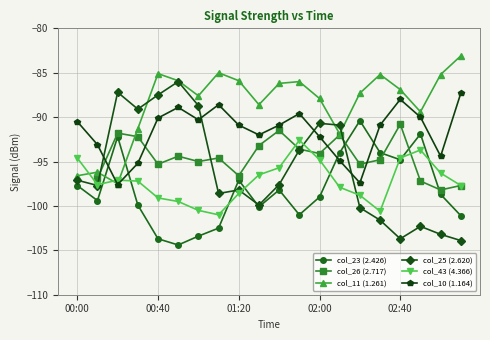

How many categories are shown in the chart?

20